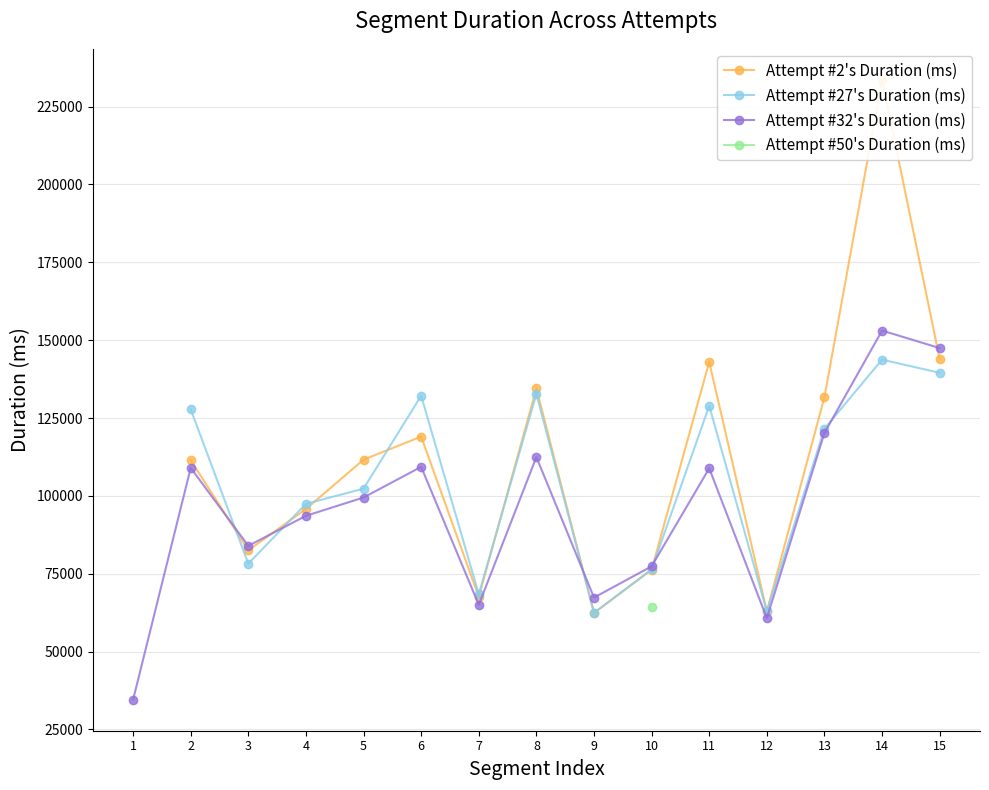

How many data points in Attempt #2's Duration (ms) are less than 111440?

7